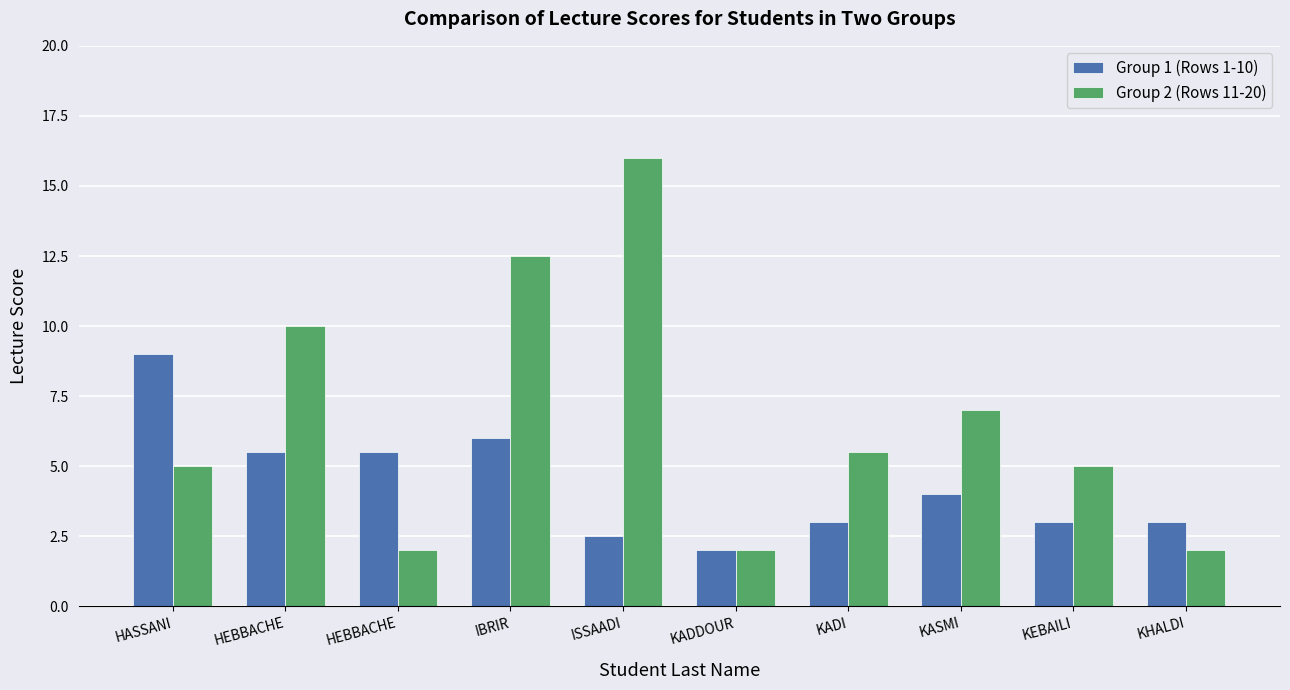

The value of Group 1 (Rows 1-10) at KASMI is 4.0. True or false?

True